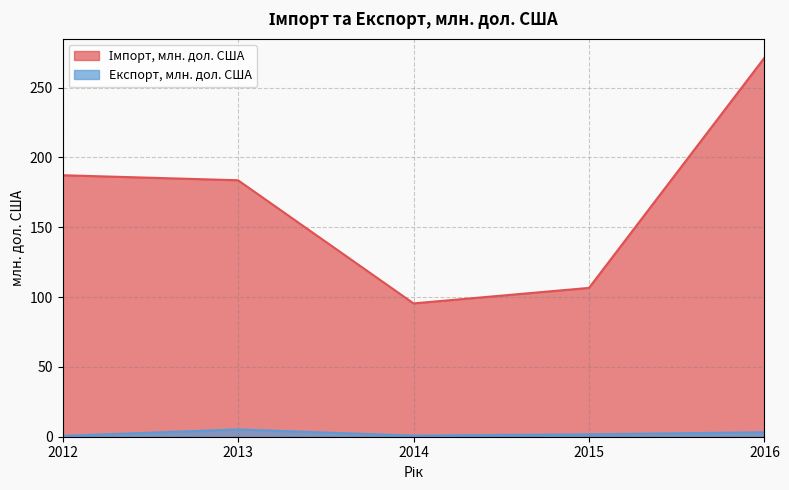

Reading left to right, extract all data points from this chart.

Імпорт, млн. дол. США: 187.3	183.7	95.5	106.6	271.5
Експорт, млн. дол. США: 0.6	5.2	0.8	1.7	3.2